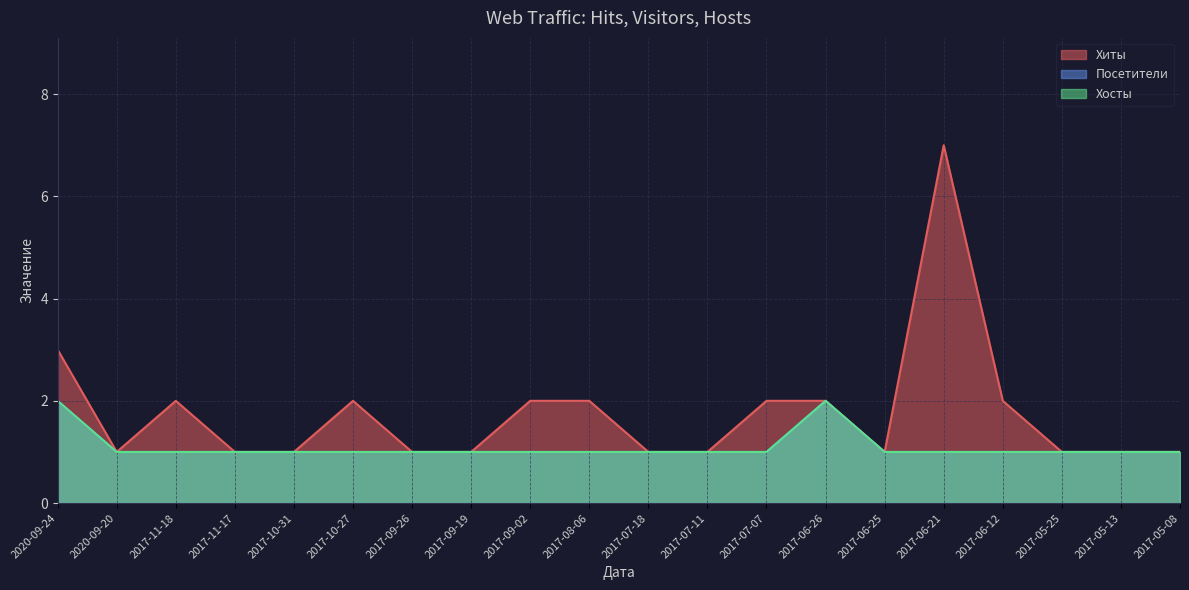

Is the value of Посетители at 2017-06-21 greater than the value of Хиты at 2017-05-13?

No